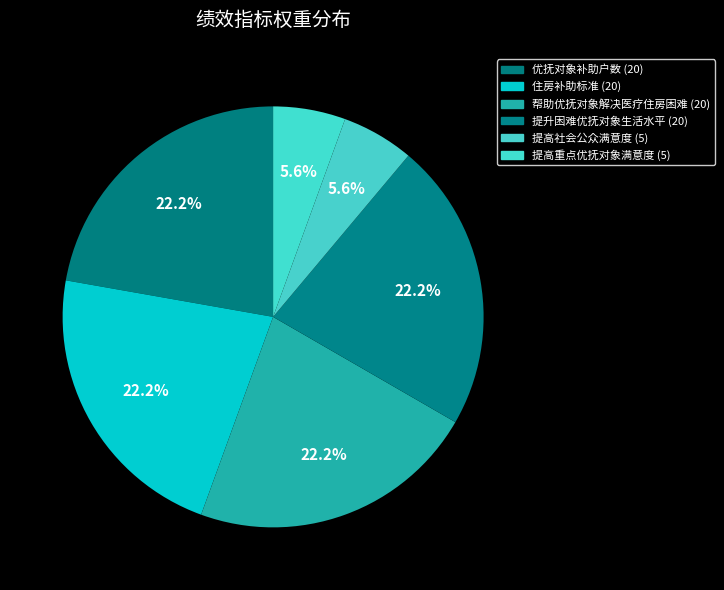

Is it true that 提高社会公众满意度 is 6% of the pie?

True